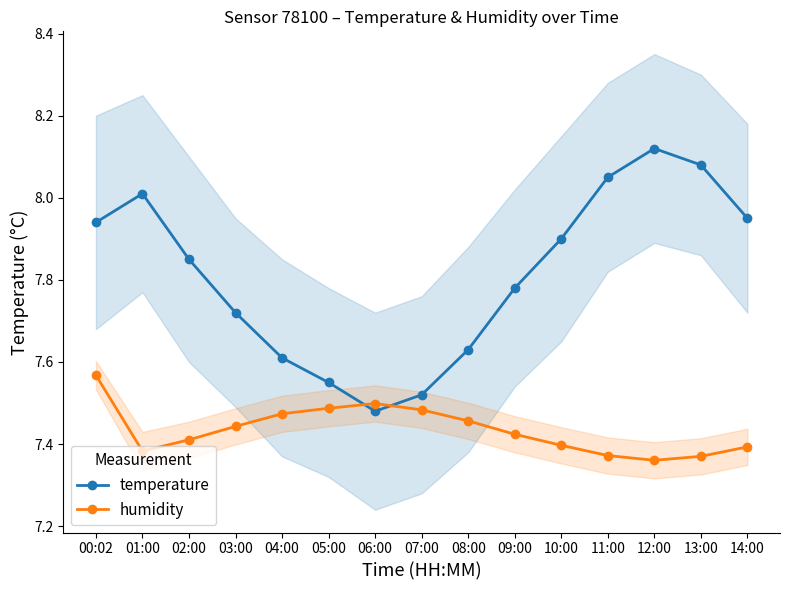

Is it true that humidity equals 7.5 at 06:00?

True